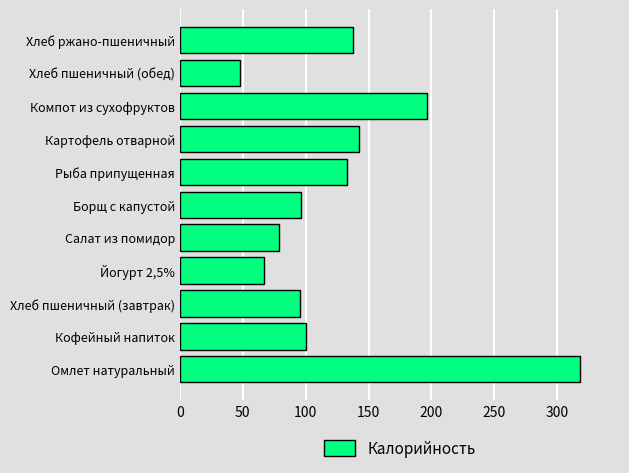

What value does the data have at Компот из сухофруктов?

196.4